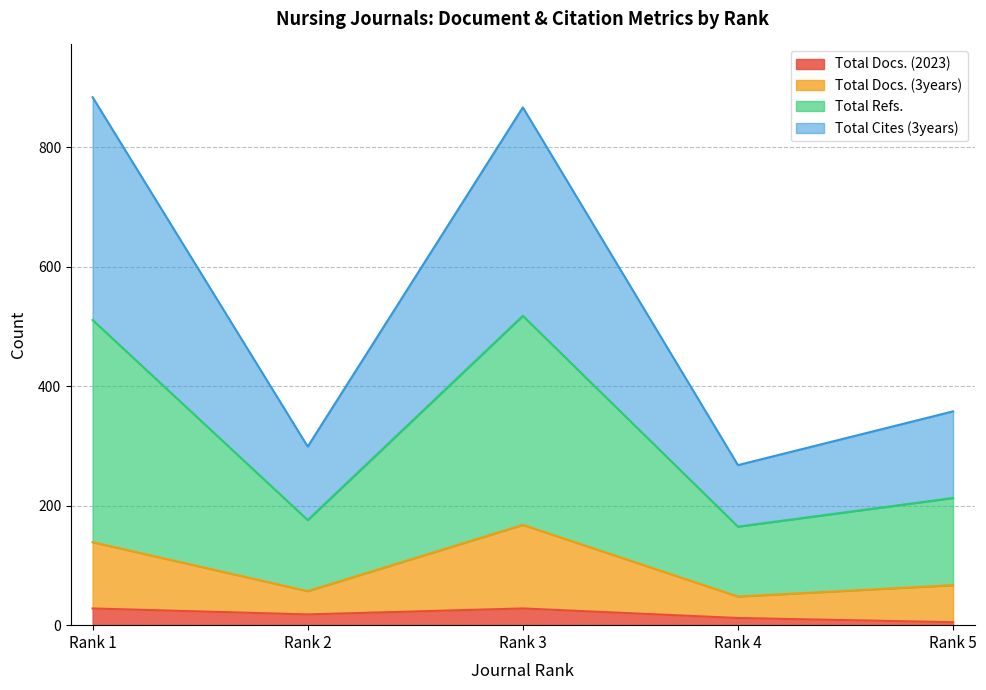

What is the maximum value for Total Docs. (2023)?

28